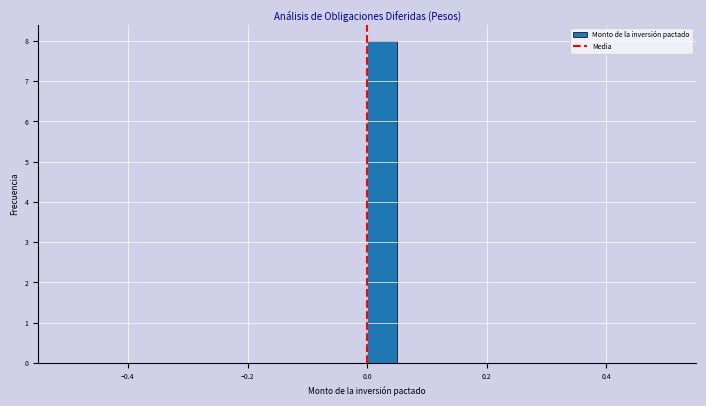

Around what value on the x-axis is the tallest bar? Give the approximate position of its centre, as read against the axis.

0.02